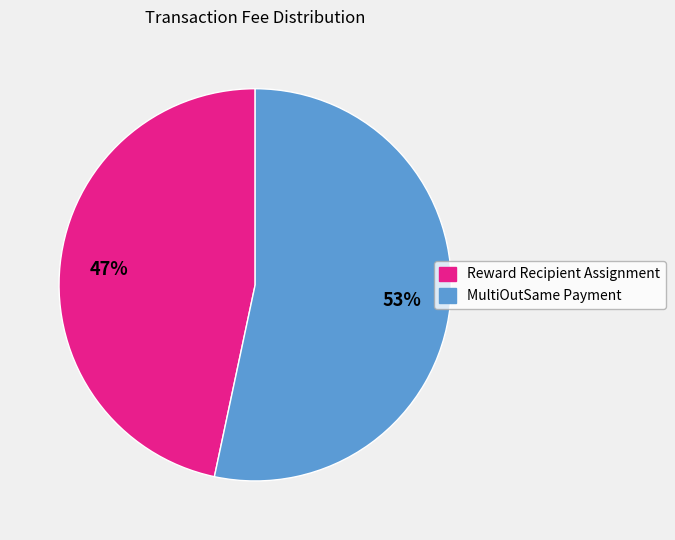

Which category has the biggest portion of the pie?

MultiOutSame Payment